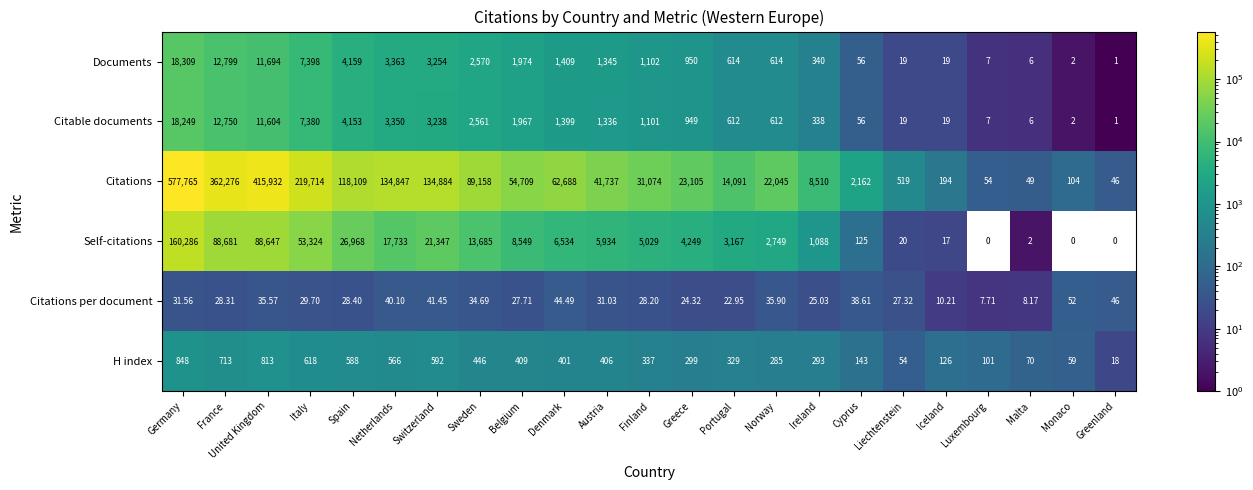

What is the total value across all series at United Kingdom?

528725.6